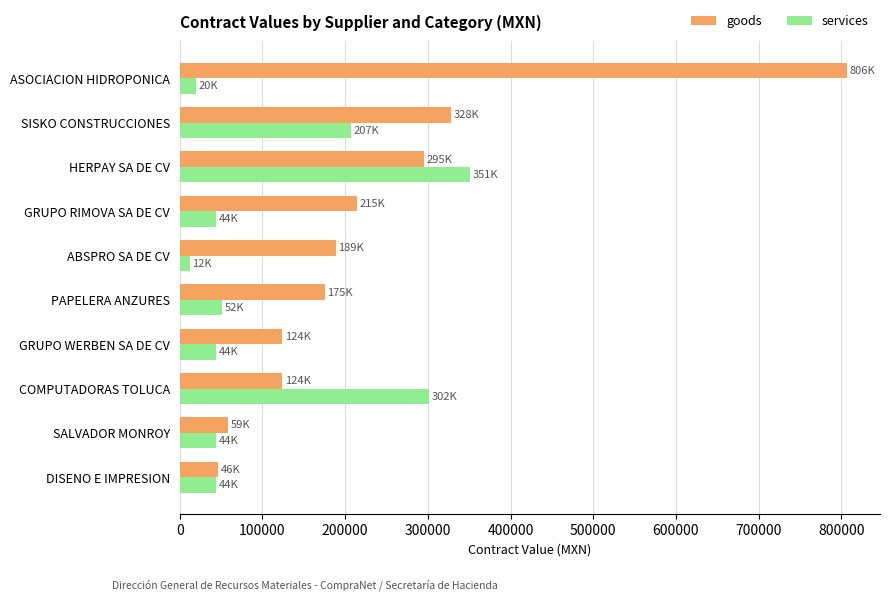

Between COMPUTADORAS TOLUCA and HERPAY SA DE CV, which series saw the biggest shift?

goods